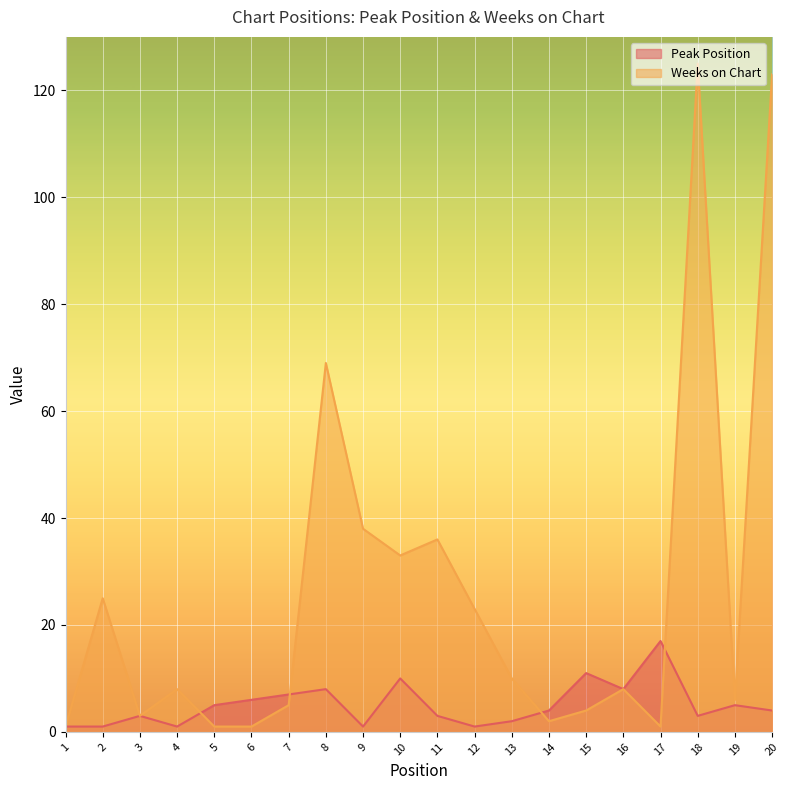

What is the difference between the Peak Position values at 9 and 6?

5